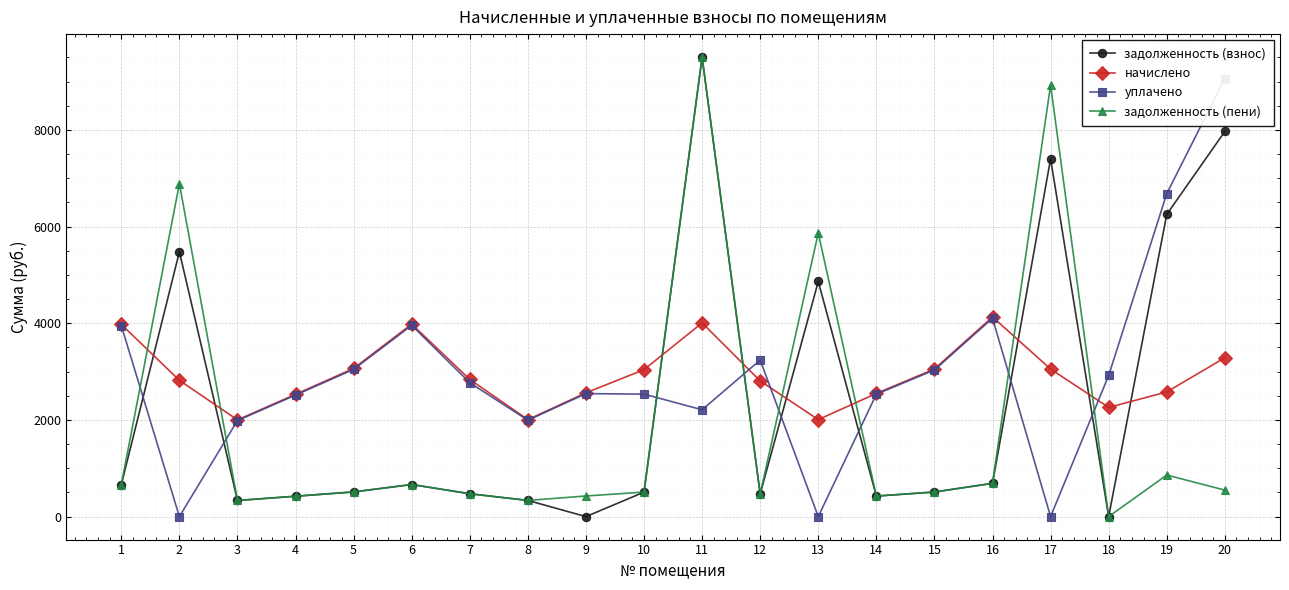

Which series has the largest total across all categories?

уплачено